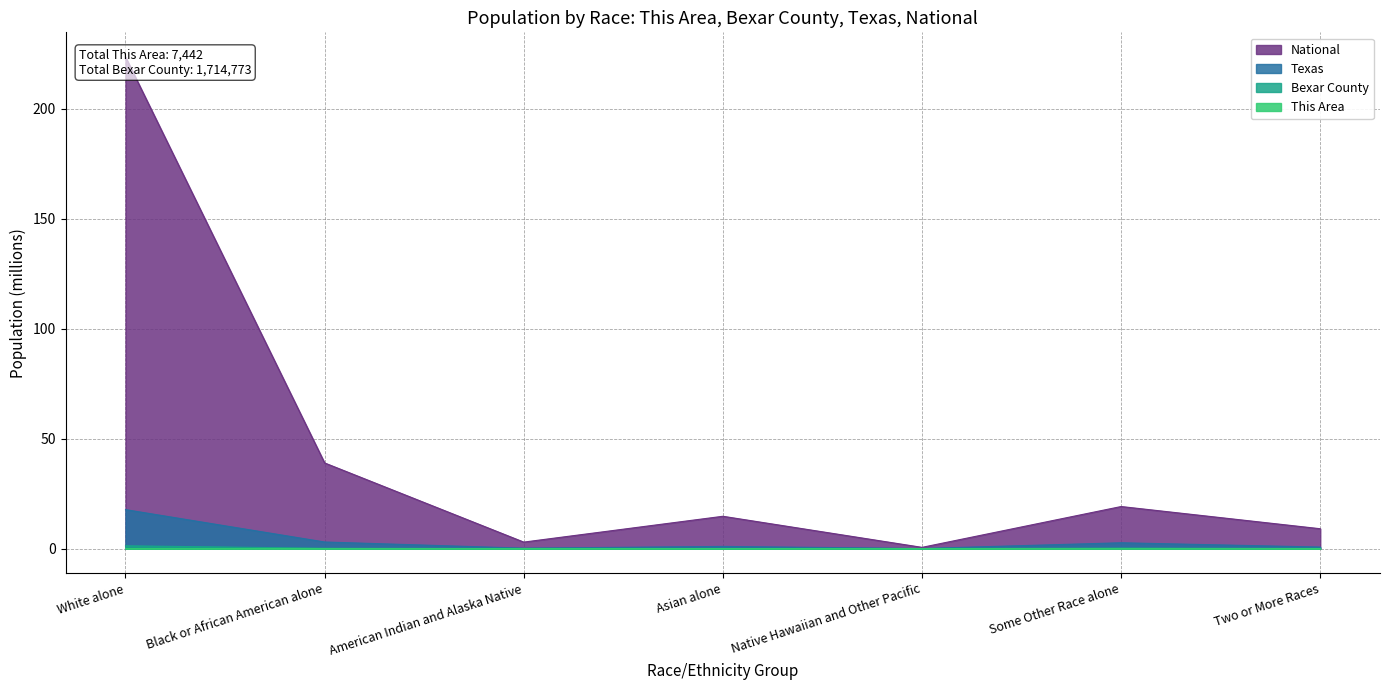

What are all the series names shown in the legend?

This Area, Bexar County, Texas, National